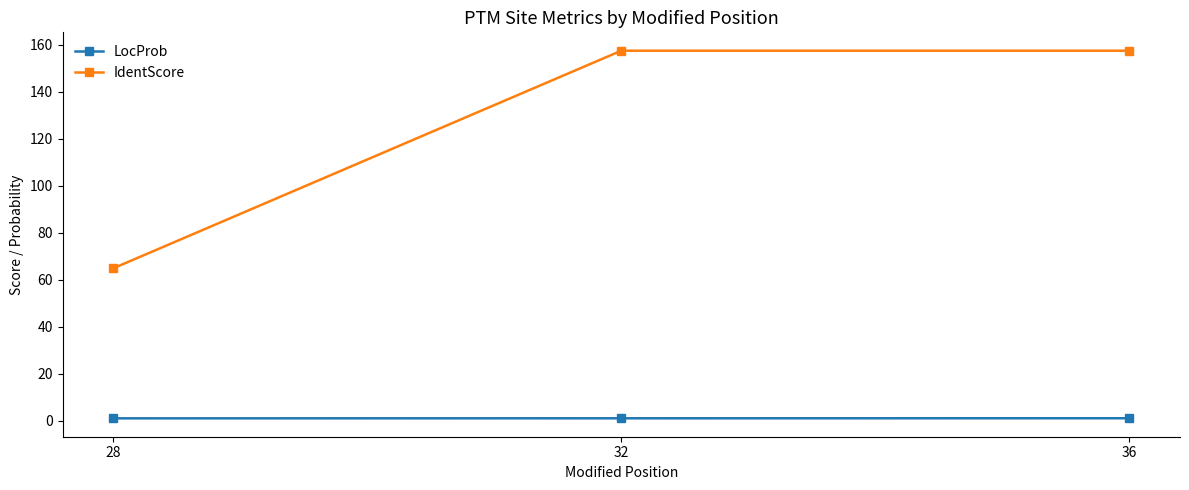

How many lines are shown in the chart?

2